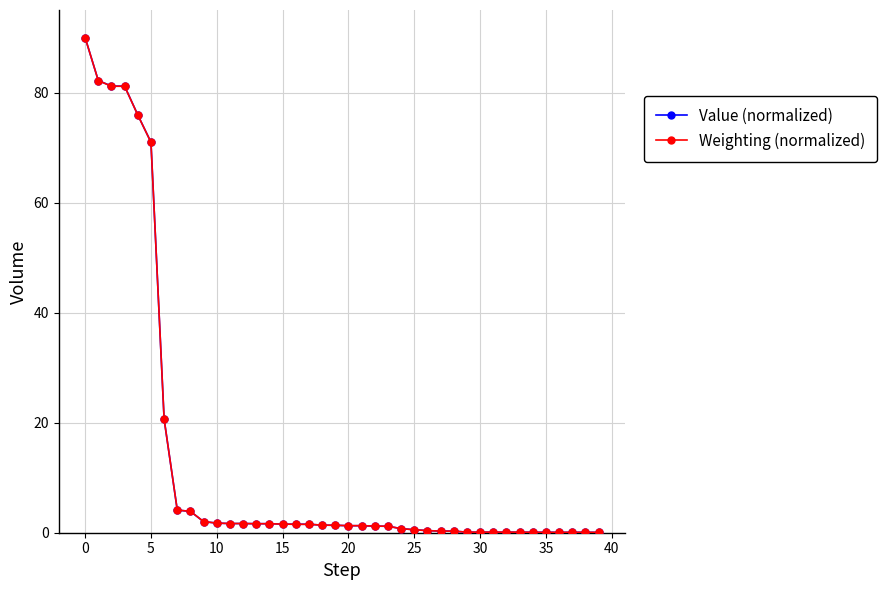

True or false: Value (normalized) has more than 1 points higher than both neighbors.

True